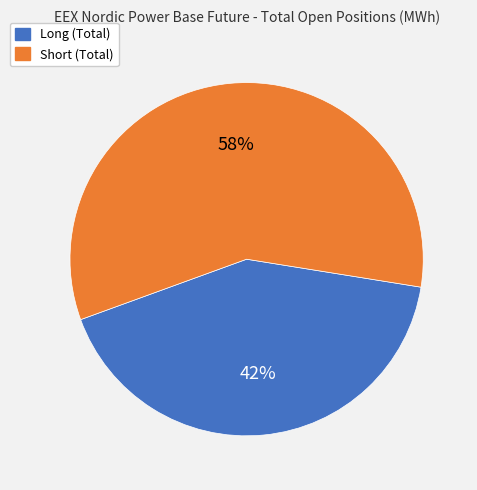

To the nearest percent, what is the difference between the Short (Total) and Long (Total) slice percentages?

16%